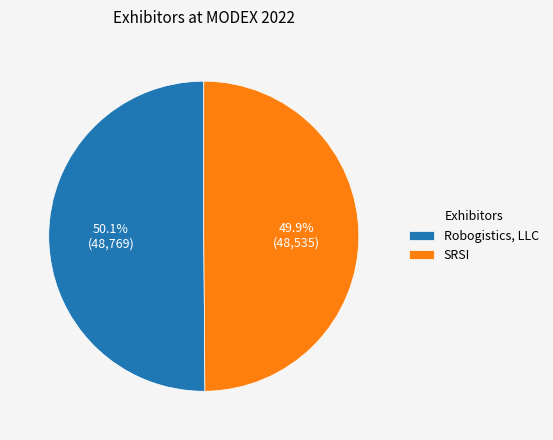

What percentage is the SRSI slice, to the nearest percent?

50%